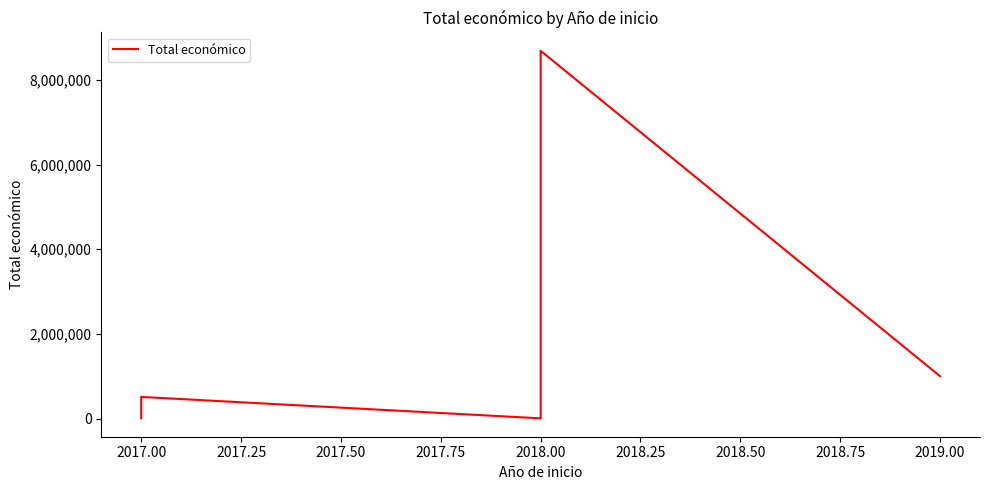

What is the smallest value displayed?

4840